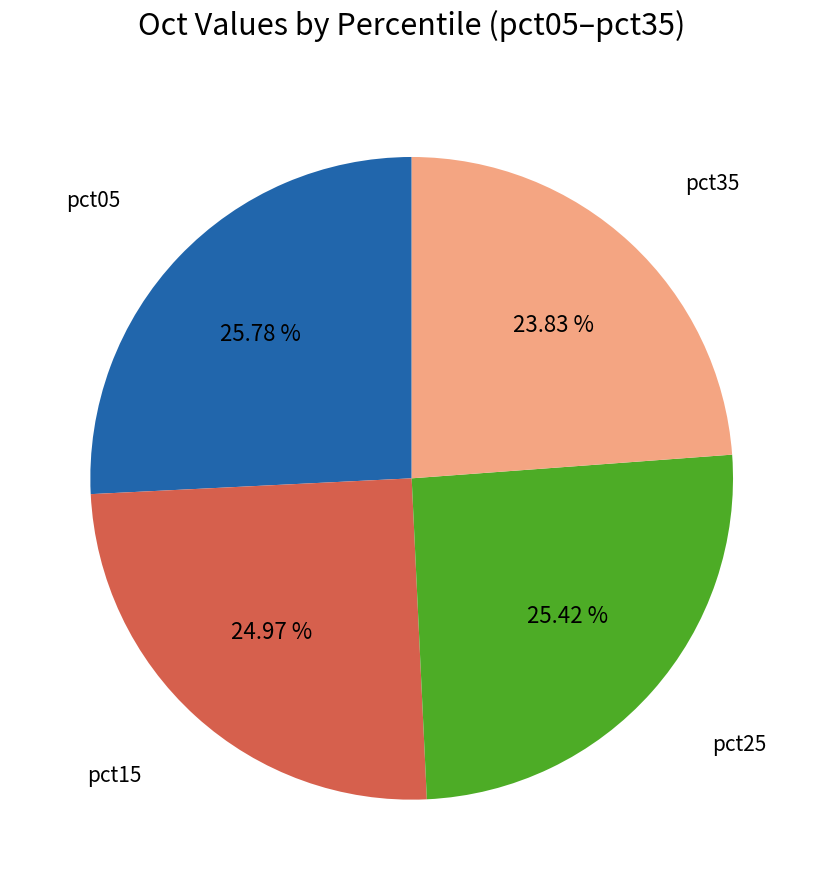

Does any single category account for the majority?

No